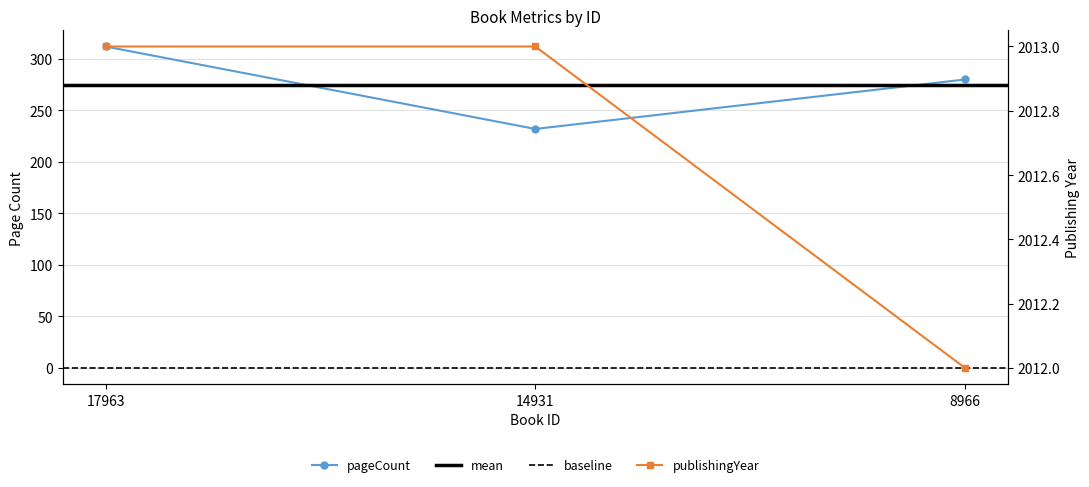

What is the value of the publishingYear point at the 2nd from the left?

2013